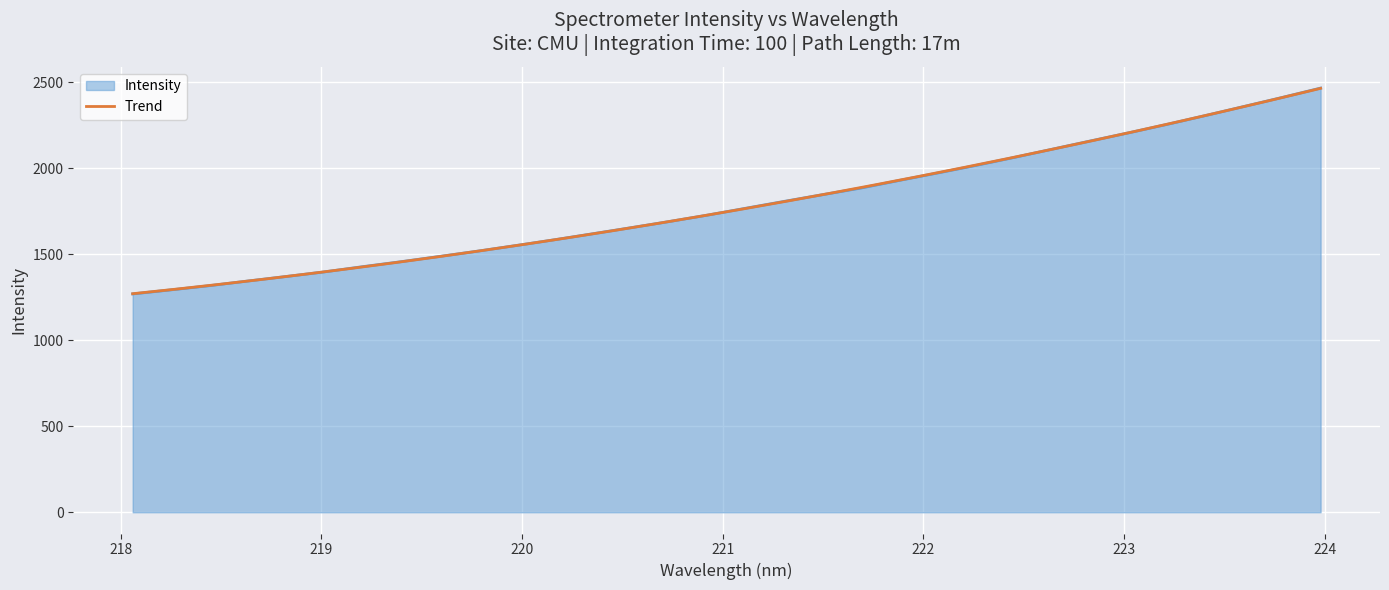

Rank the categories by value from highest to lowest.

223.9802, 223.7895, 223.5987, 223.408, 223.2172, 223.0264, 222.8355, 222.6447, 222.4538, 222.263, 222.0721, 221.8812, 221.6902, 221.4993, 221.3083, 221.1174, 220.9264, 220.7354, 220.5444, 220.3533, 220.1623, 219.9712, 219.7801, 219.589, 219.3979, 219.2067, 219.0156, 218.8244, 218.6332, 218.442, 218.2508, 218.0596